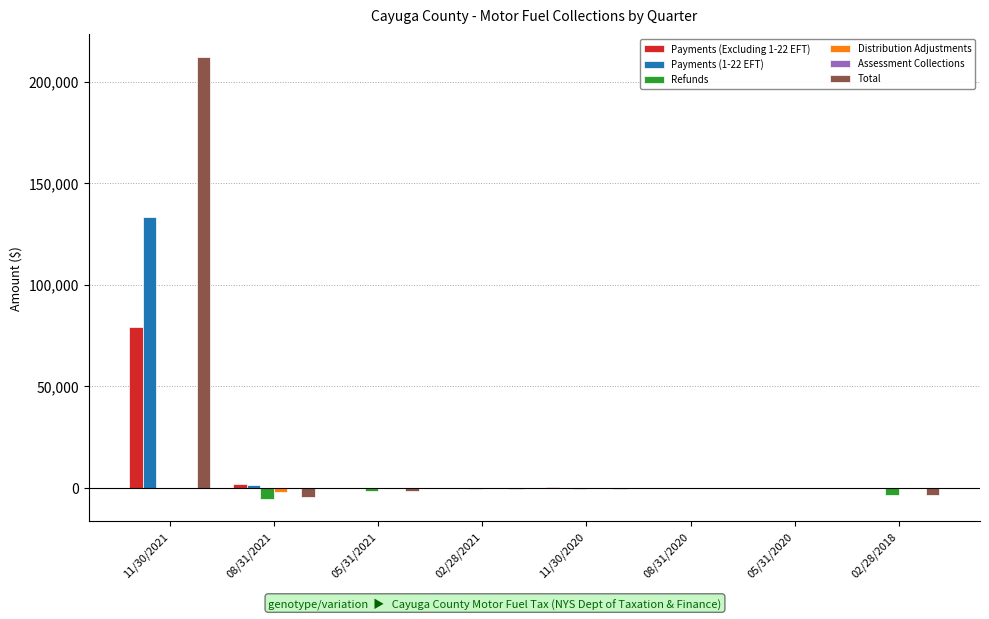

Is it true that Refunds equals -726.6 at 02/28/2021?

True